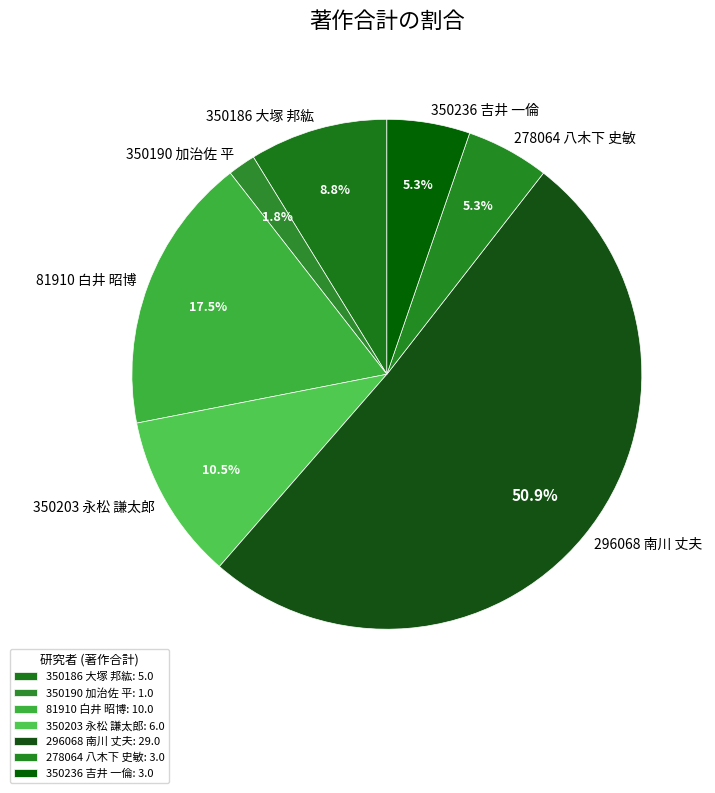

To the nearest percent, what is the difference between the 350190 加治佐 平 and 350186 大塚 邦紘 slice percentages?

7%